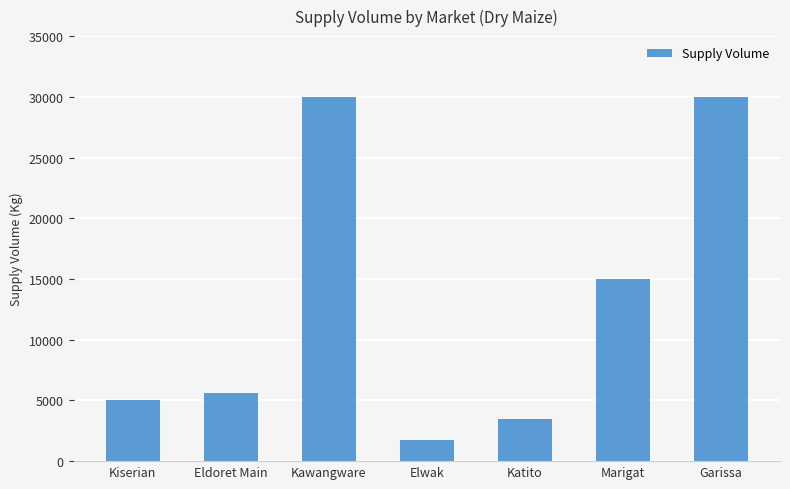

What is the change in value from Eldoret Main to Kawangware?

+24400